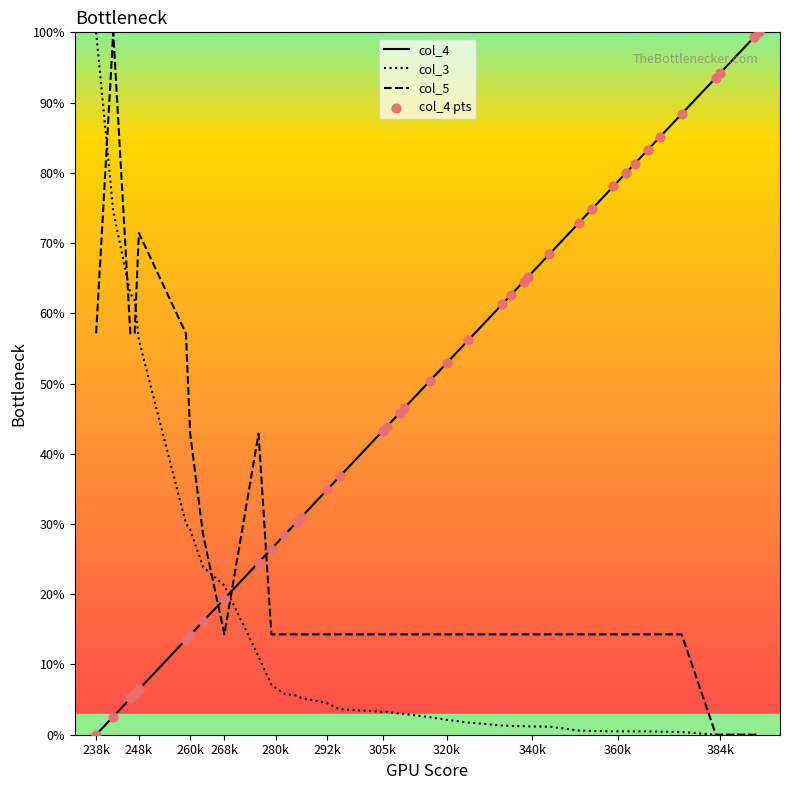

Which series has the largest total across all categories?

col_4